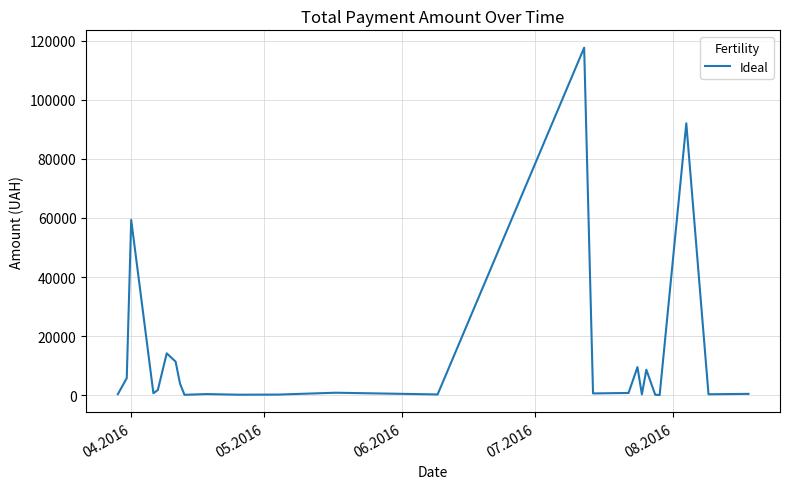

What is the maximum value shown in the chart?

117568.8